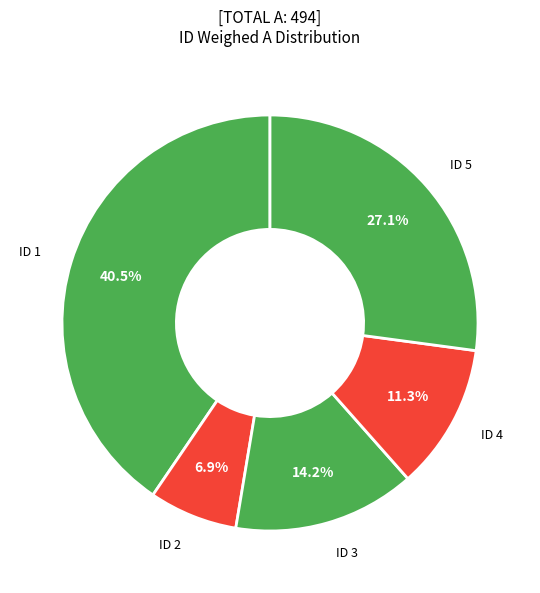

Is the sum of ID 2 and ID 4 greater than half?

No